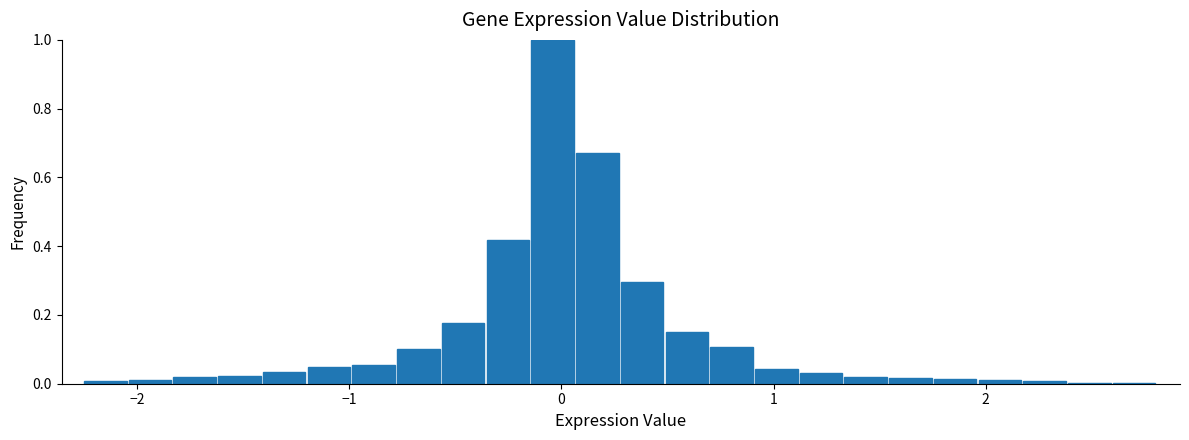

Read against the x-axis, roughly where is the centre of the tallest bar?

0.0